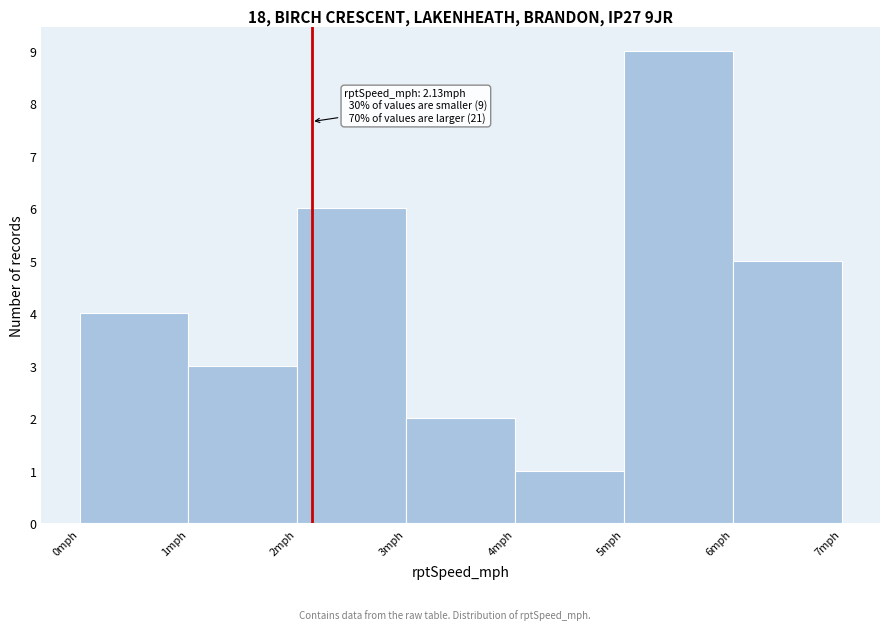

Which range on the x-axis has the tallest bar?

5 to 6